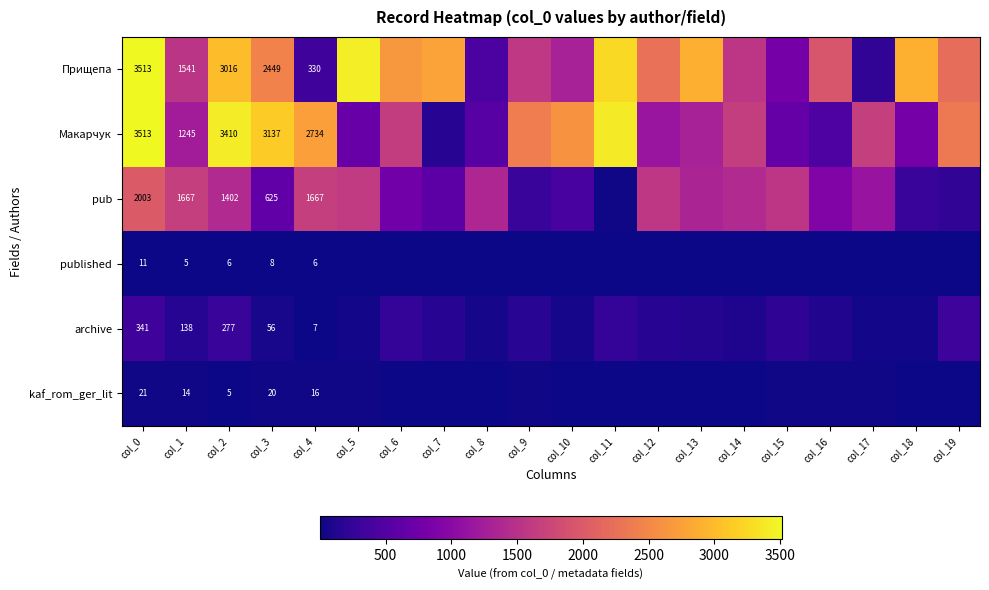

Which series has the widest spread of values?

Макарчук